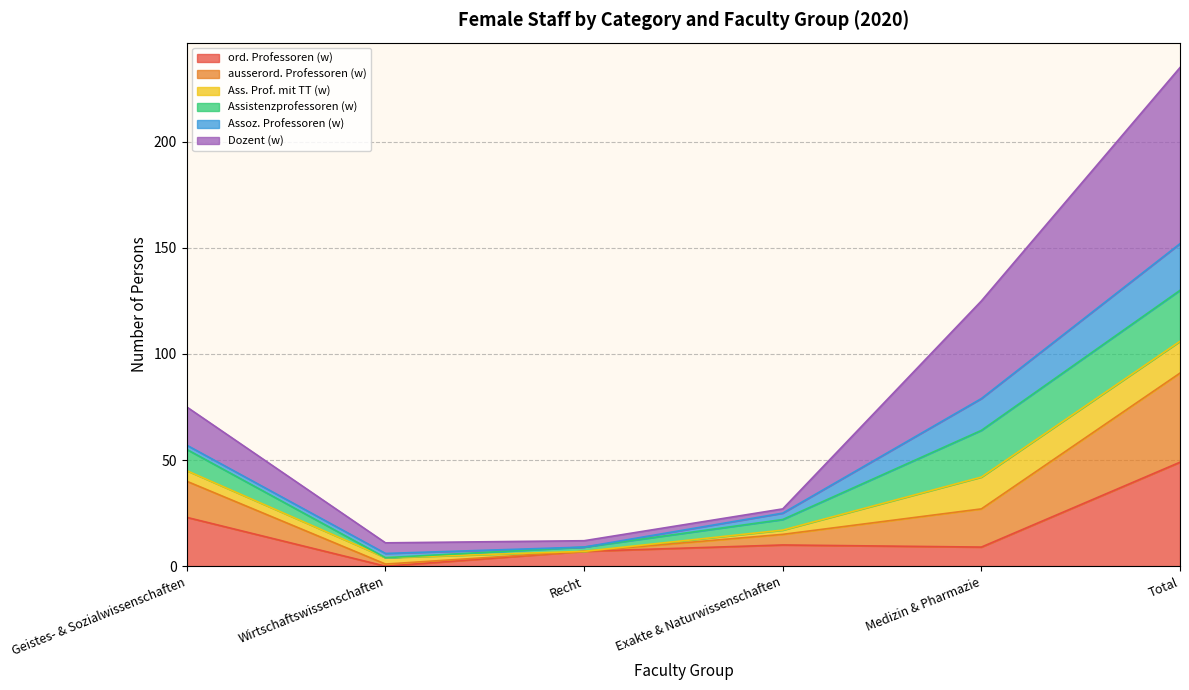

Is the value of ausserord. Professoren (w) at Geistes- & Sozialwissenschaften greater than the value of Dozent (w) at Exakte & Naturwissenschaften?

Yes